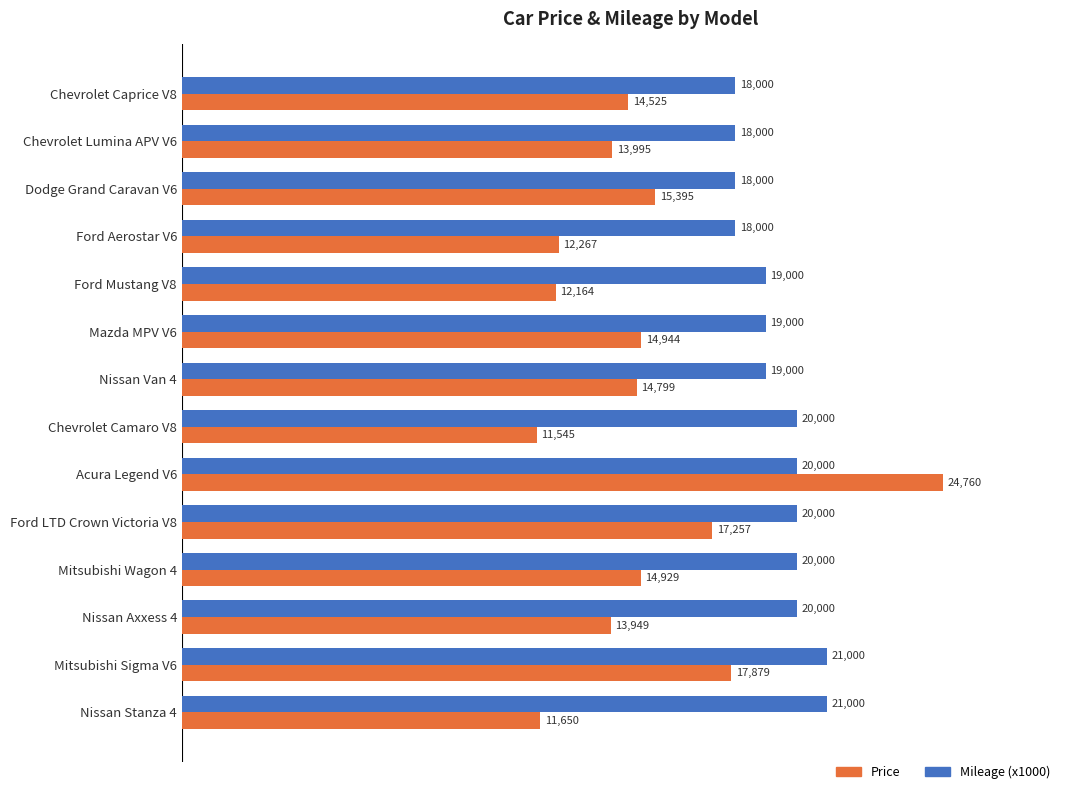

What is the difference between the maximum and minimum values in the Mileage (x1000) series?

3000